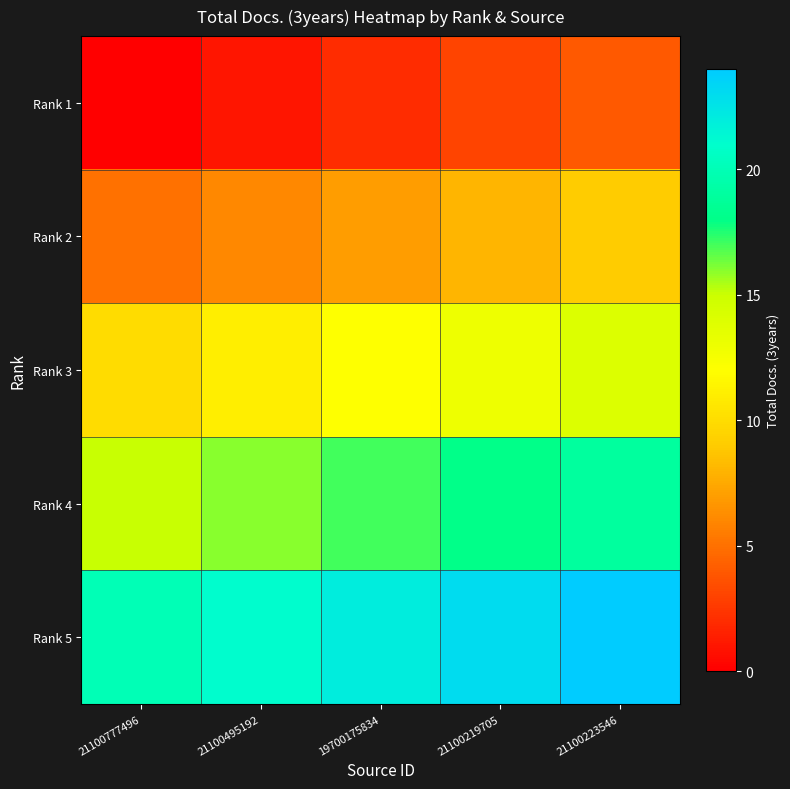

At which category does the chart reach its peak across all series?

21100223546